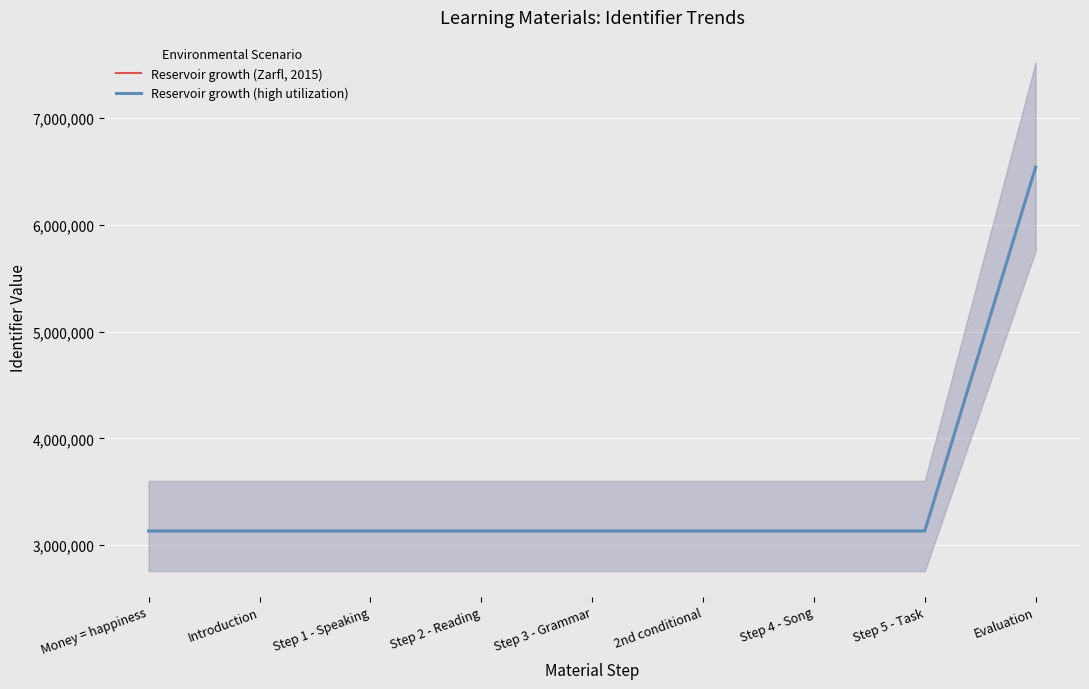

What is the sum of all Reservoir growth (Zarfl, 2015) values?

31600844